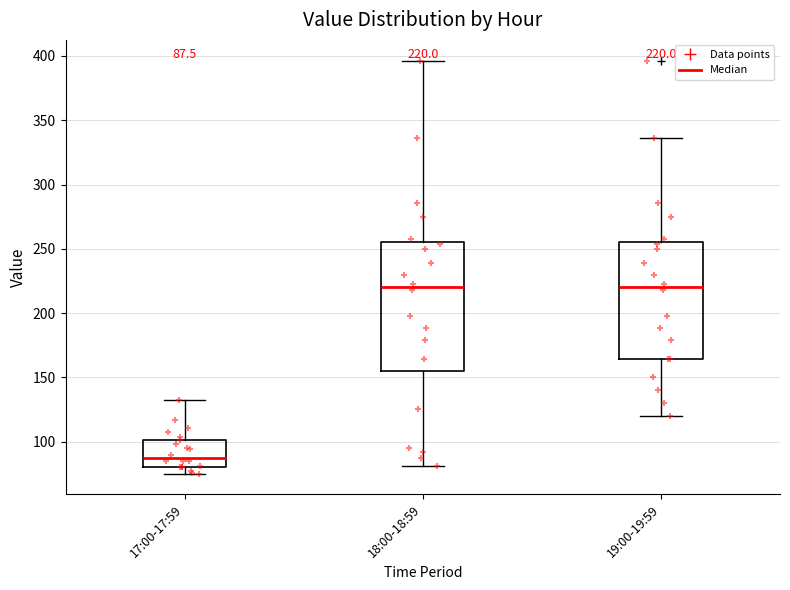

Comparing the boxes themselves (not the whiskers), which one is the tallest?

18:00-18:59